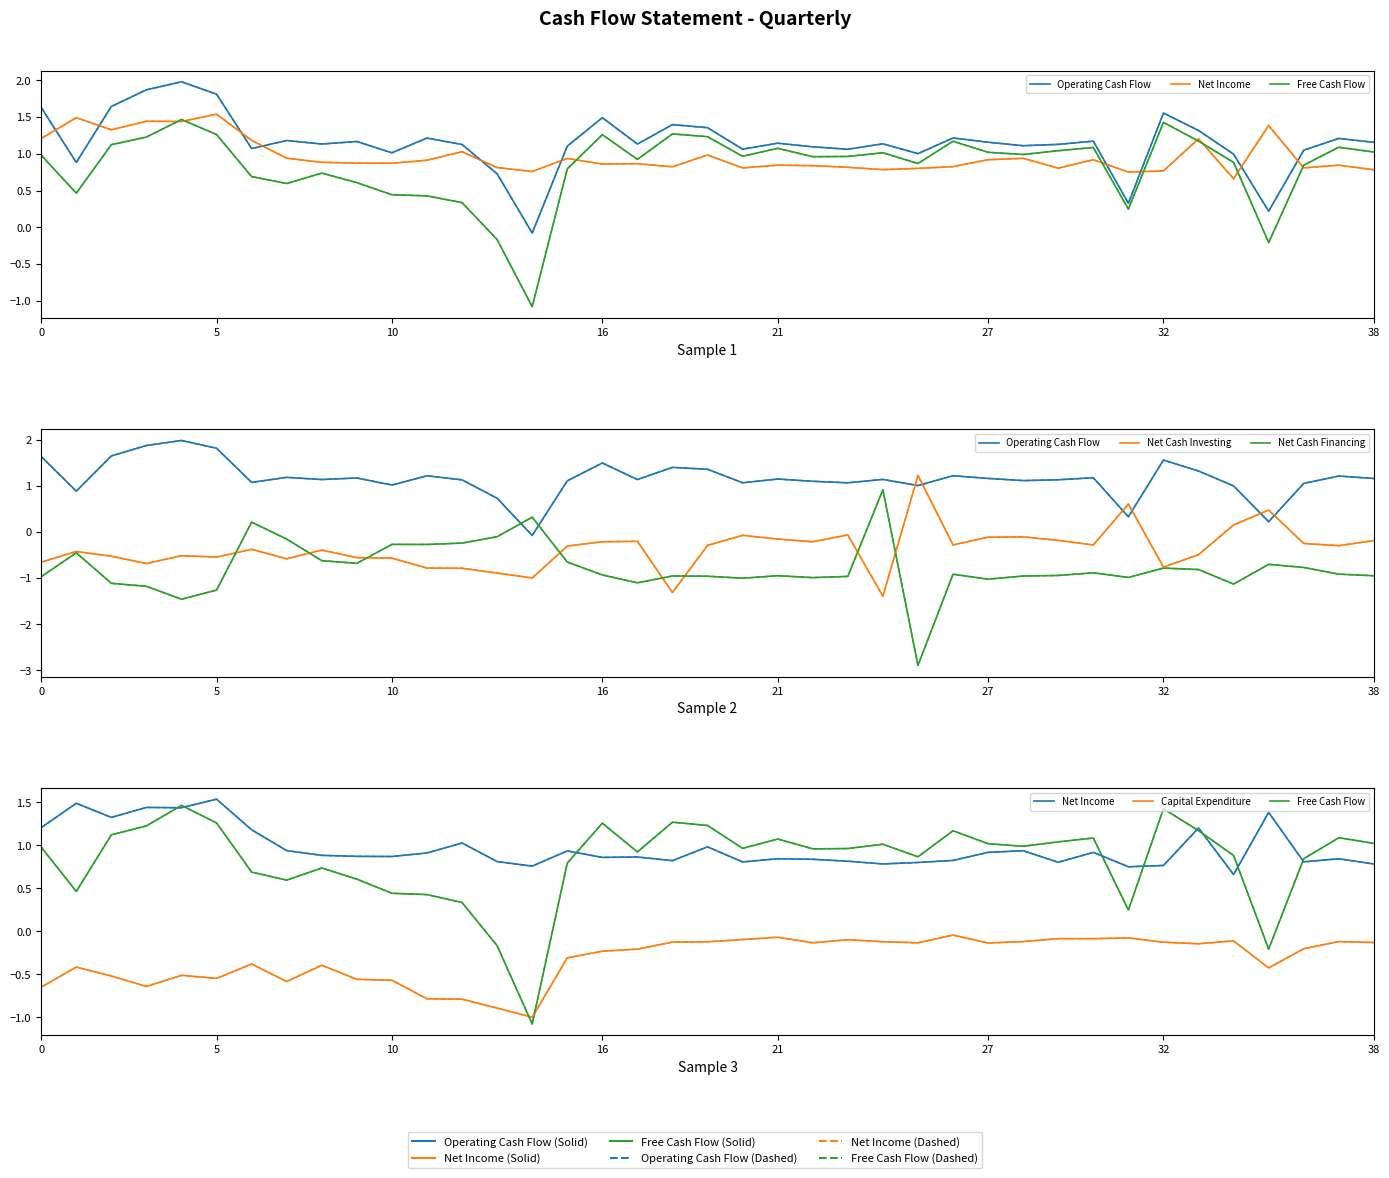

In Net Income, how many points are higher than both neighbors (excluding endpoints)?

13